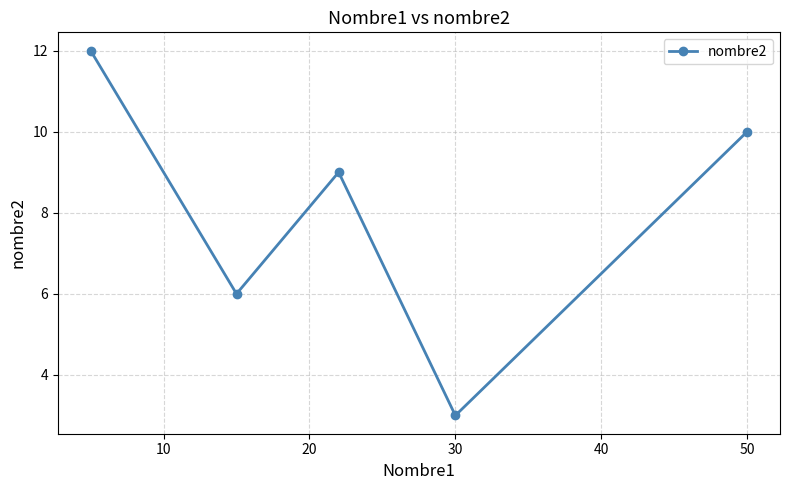

How many data points are less than 9?

2